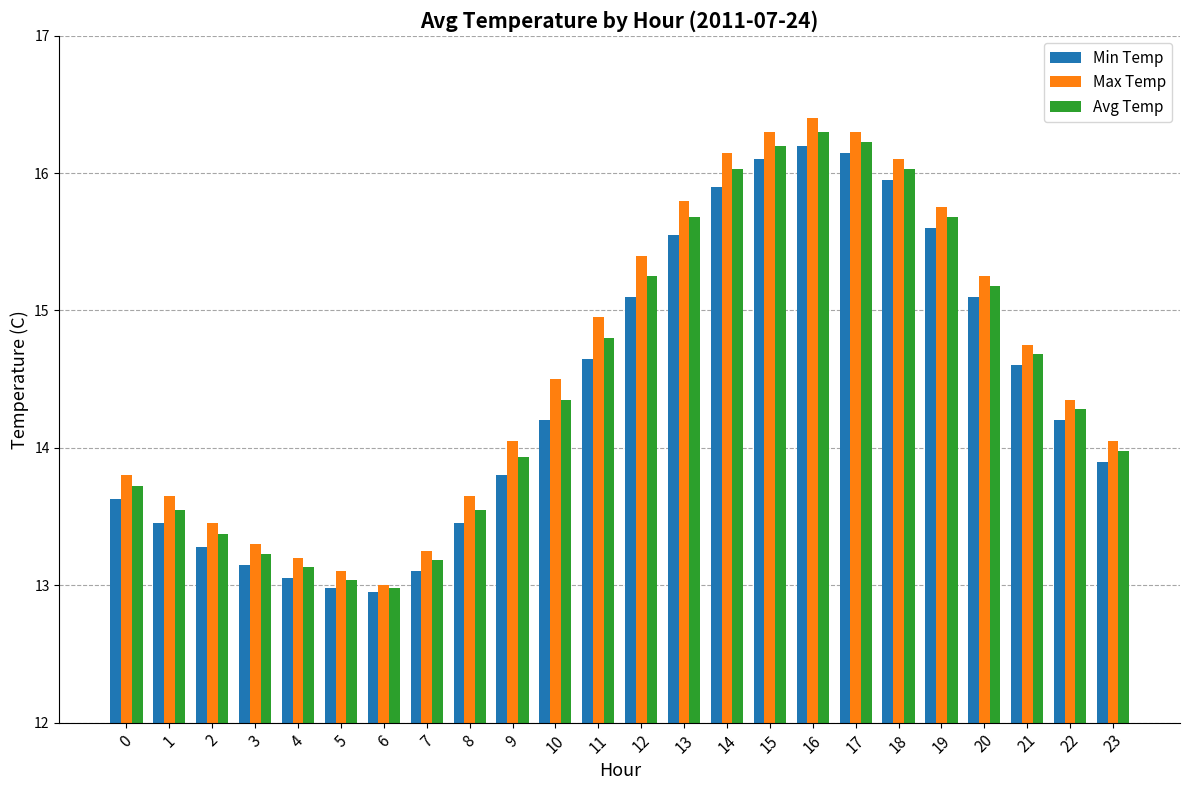

List the series in order of their peak value, lowest first.

Min Temp, Avg Temp, Max Temp